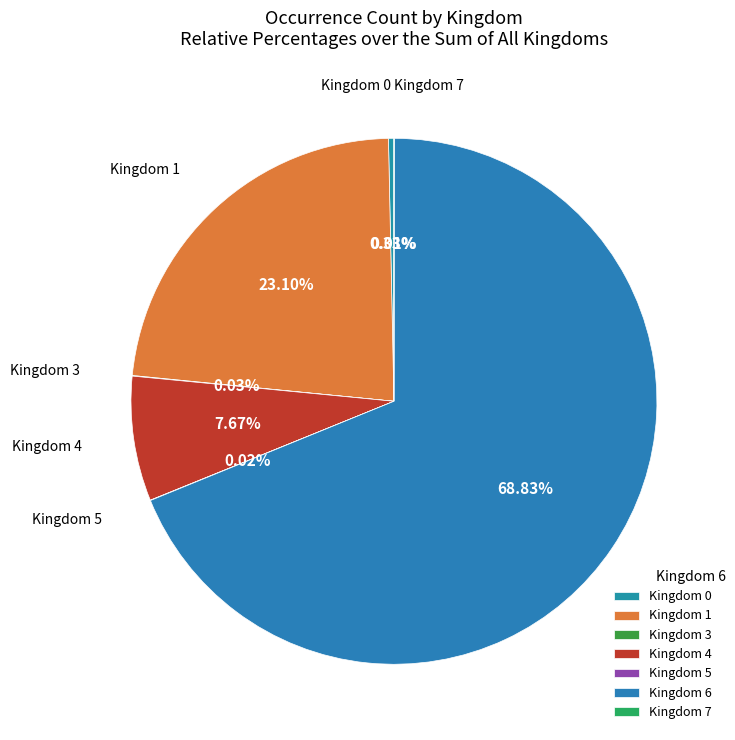

Is there a majority slice in this chart?

Yes